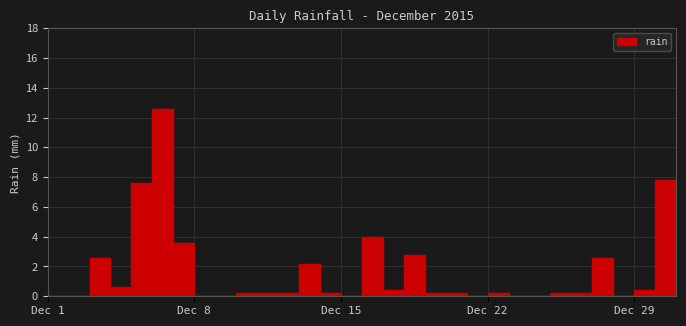

The chart shows a value of 0.1 at 2015-12-21. True or false?

False